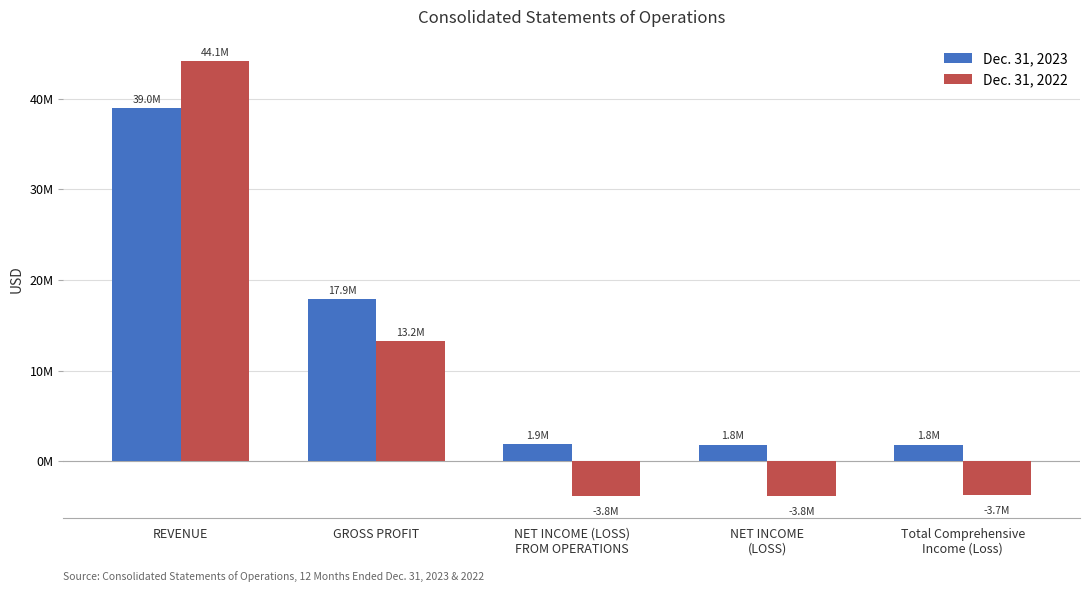

At how many categories does at least one series exceed 33401272?

1